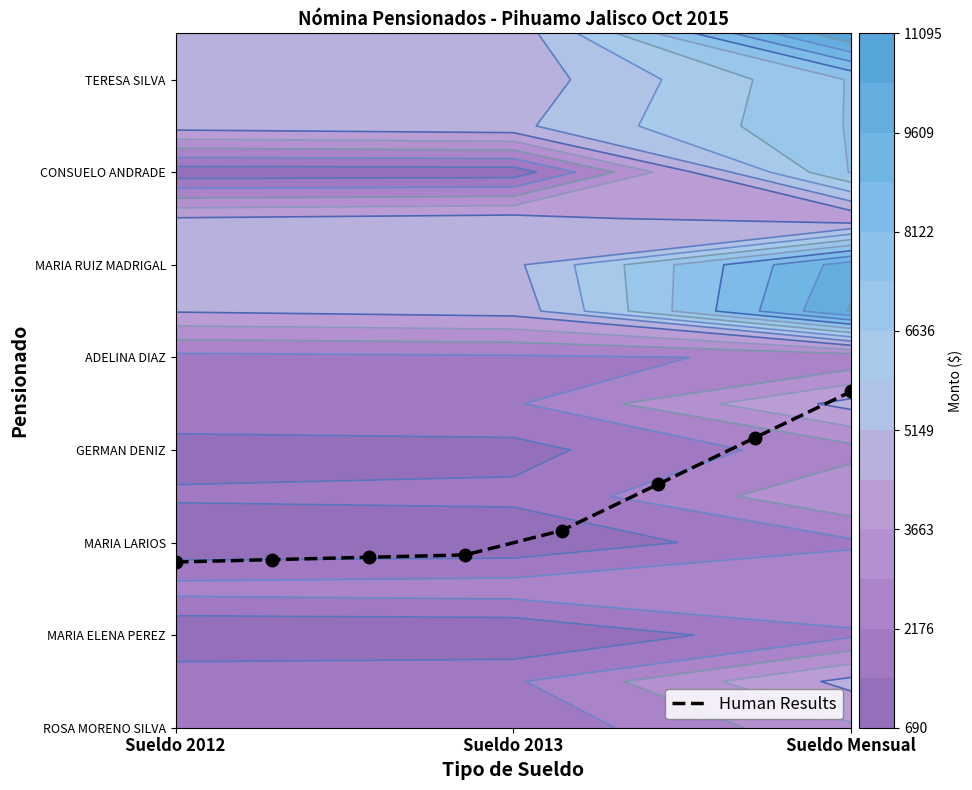

What is the greatest value displayed?

7.3